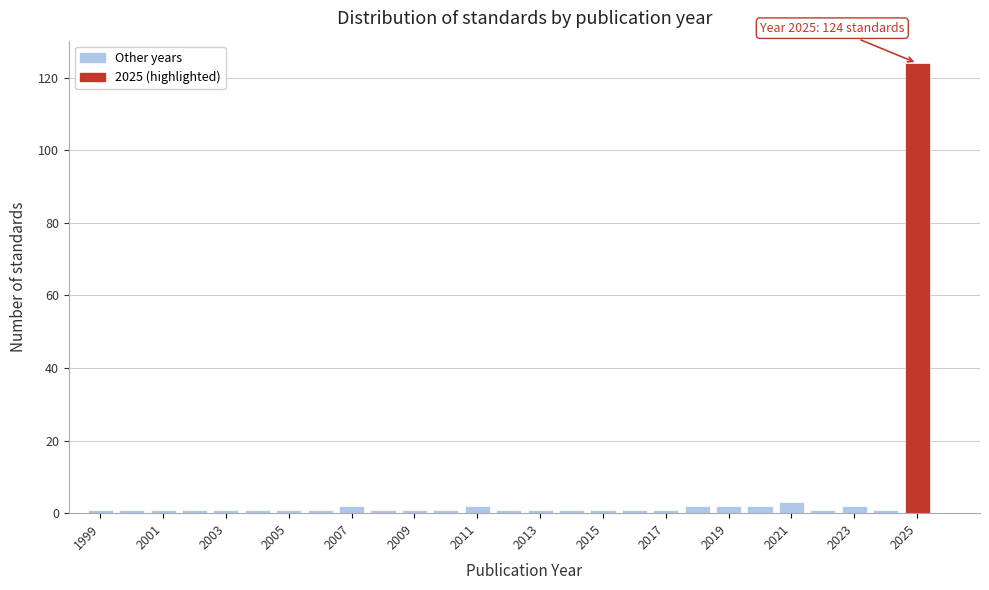

Over which range of the x-axis is the bar tallest?

2024.5 to 2025.5